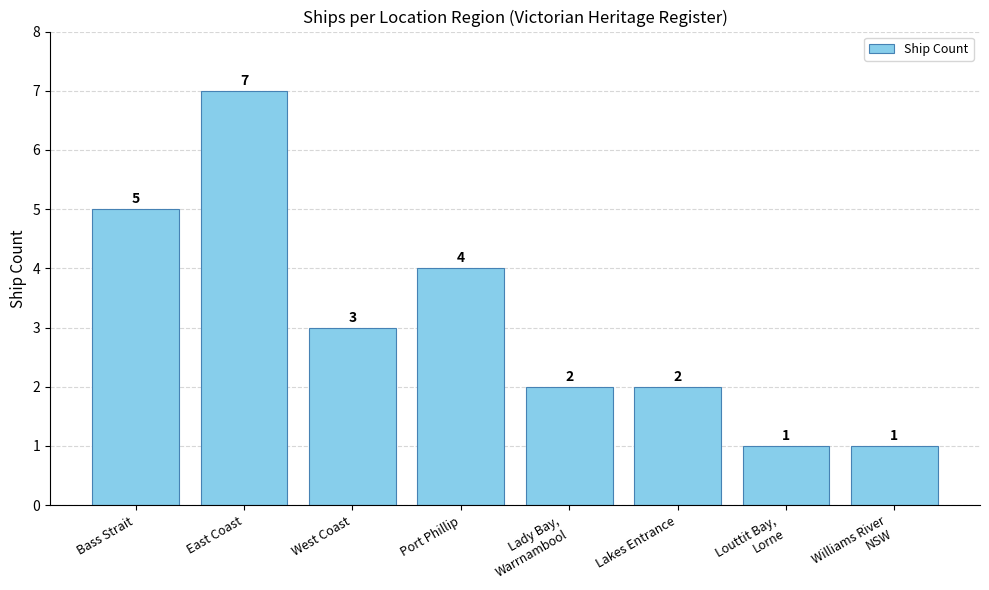

Reading left to right, list all the values displayed in this chart.

5	7	3	4	2	2	1	1